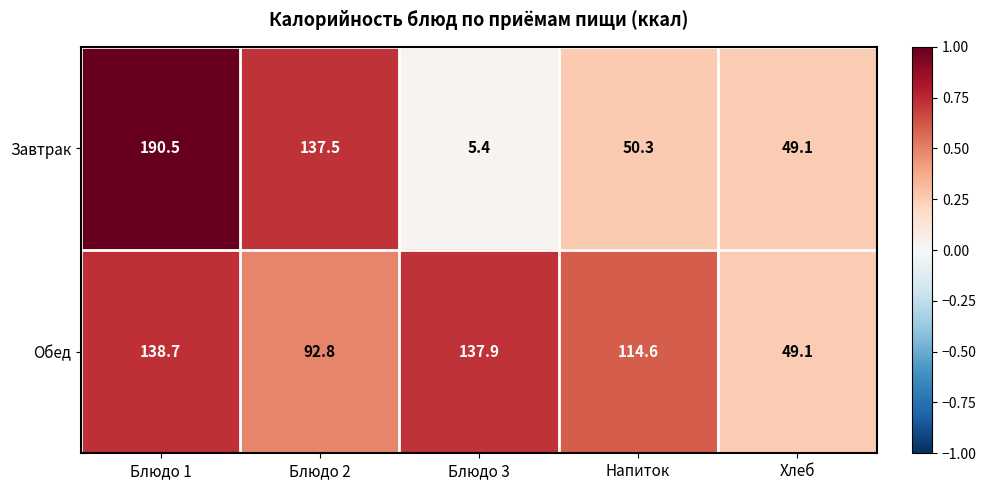

Reading left to right, list all the values displayed in this chart.

Завтрак: 190.5	137.5	5.4	50.3	49.1
Обед: 138.7	92.8	137.9	114.6	49.1